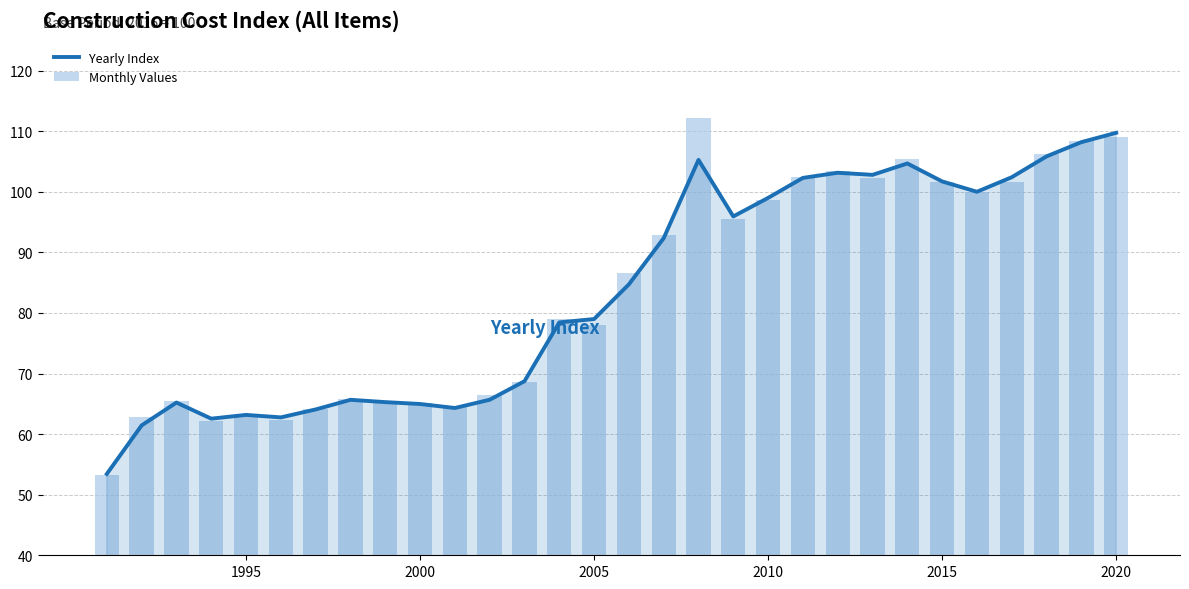

What are all the series names shown in the legend?

Yearly Index, Monthly Values